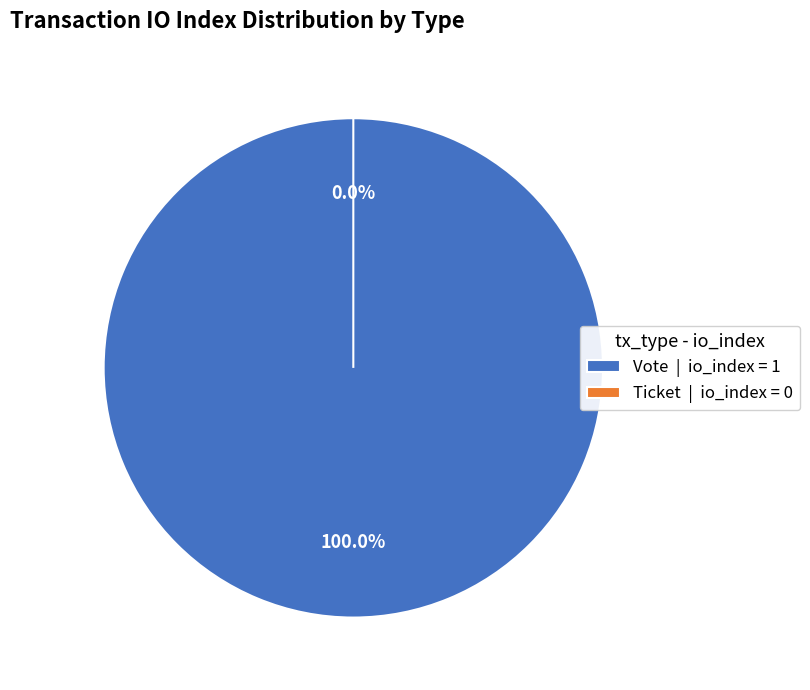

To the nearest percent, what is the difference between the Vote (io_index=1) and Ticket (io_index=0) slice percentages?

100%